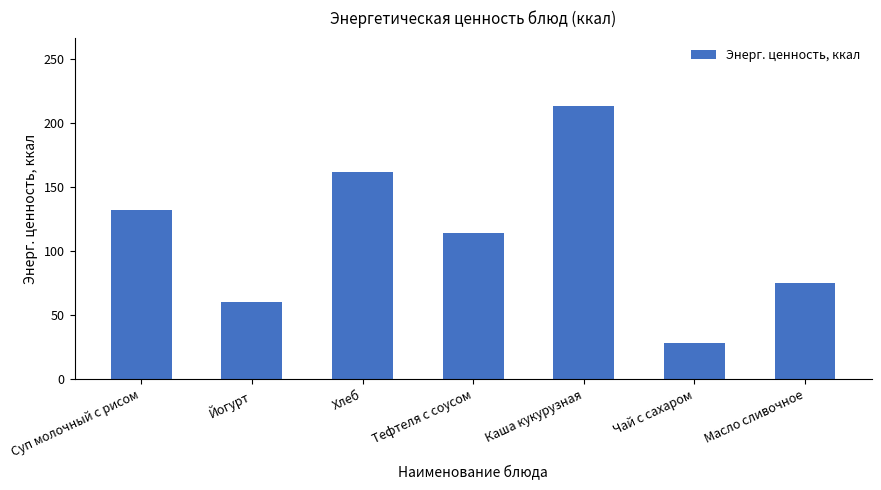

Read the value at Хлеб.

162.2